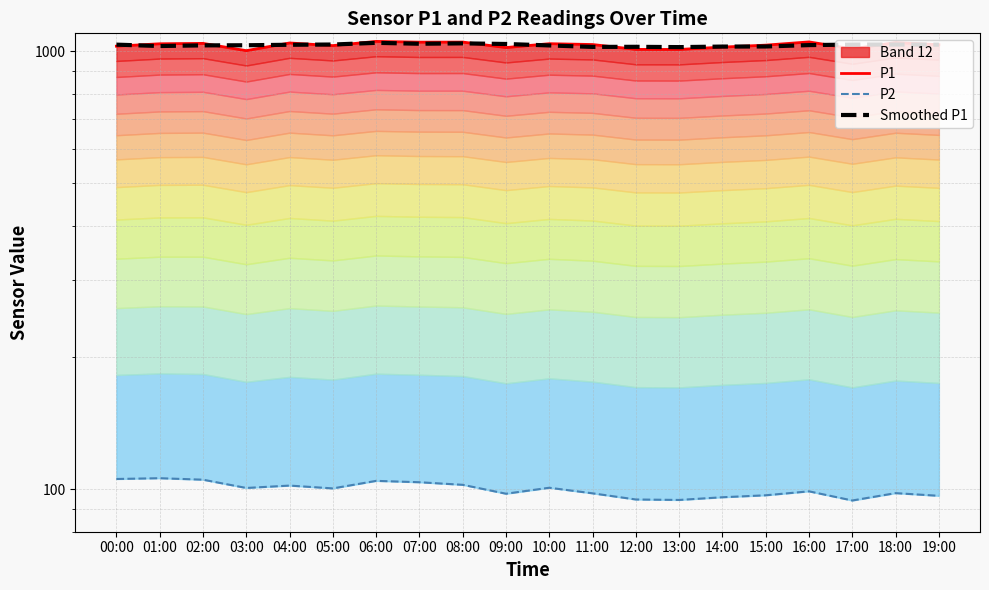

Reading right to left, list all the values displayed in this chart.

P1: 1036.2	1048.0	1013.8	1051.5	1033.8	1023.1	1010.6	1011.0	1037.1	1041.7	1020.7	1050.6	1050.2	1054.3	1031.3	1045.7	1004.2	1043.4	1041.2	1028.2
P2: 96.6	98.0	94.3	98.9	96.9	95.9	94.5	94.8	97.9	100.8	97.7	102.4	103.8	104.5	100.5	102.0	100.7	105.2	106.0	105.6
Smoothed P1: 1036.4	1037.1	1036.6	1034.0	1026.5	1026.0	1023.1	1024.7	1024.2	1032.2	1040.0	1043.5	1041.4	1046.4	1037.1	1035.8	1033.2	1032.5	1029.0	1036.4